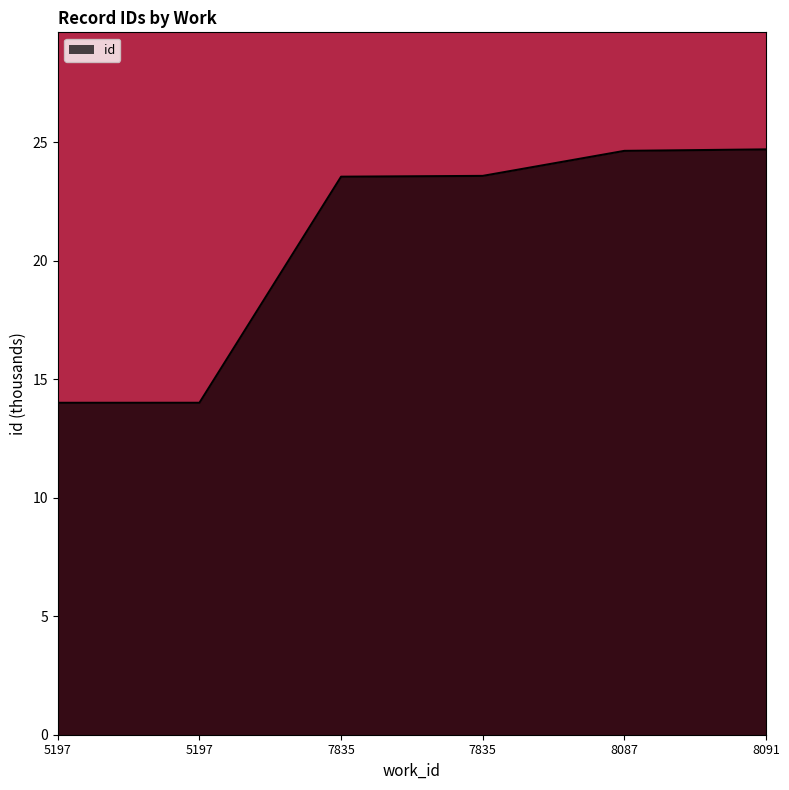

What is the sum of all values?

124.4